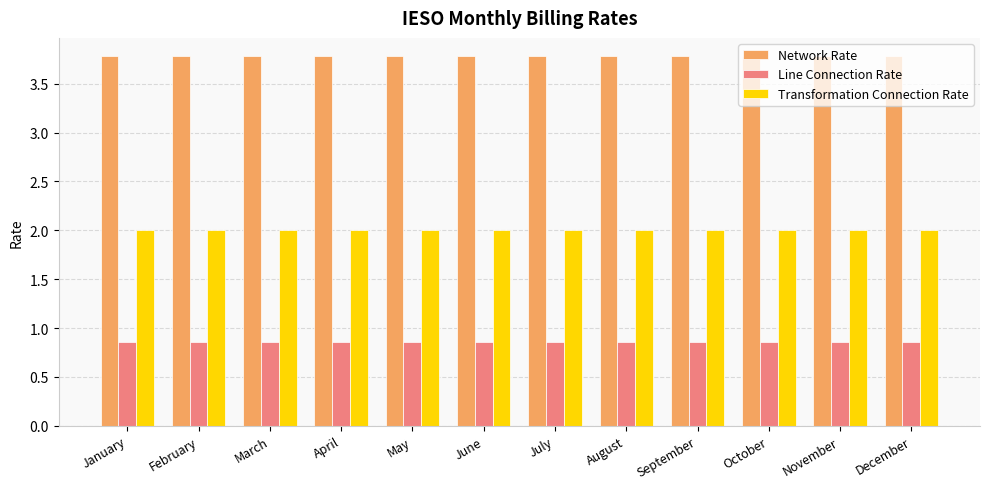

List the series in order of their peak value, highest first.

Network Rate, Transformation Connection Rate, Line Connection Rate